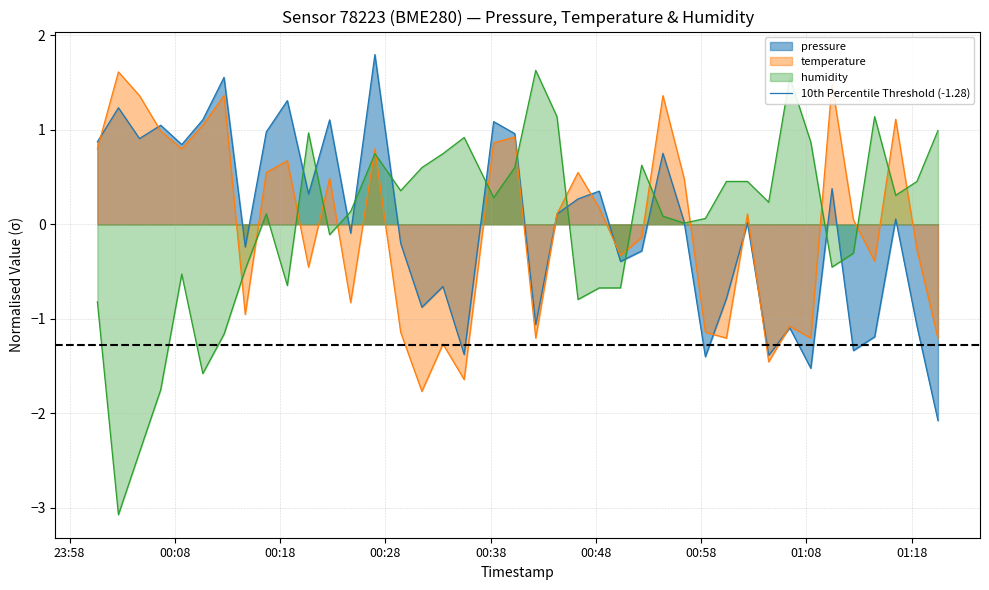

Reading left to right, extract all data points from this chart.

pressure: 2023-12-20T00:00:38=0.9	2023-12-20T00:02:38=1.2	2023-12-20T00:04:38=0.9	2023-12-20T00:06:39=1.0	2023-12-20T00:08:39=0.8	2023-12-20T00:10:39=1.1	2023-12-20T00:12:40=1.6	2023-12-20T00:14:41=-0.2	2023-12-20T00:16:41=1.0	2023-12-20T00:18:41=1.3	2023-12-20T00:20:42=0.3	2023-12-20T00:22:42=1.1	2023-12-20T00:24:42=-0.1	2023-12-20T00:27:00=1.8	2023-12-20T00:29:27=-0.2	2023-12-20T00:31:28=-0.9	2023-12-20T00:33:28=-0.7	2023-12-20T00:35:29=-1.4	2023-12-20T00:38:17=1.1	2023-12-20T00:40:17=1.0	2023-12-20T00:42:17=-1.1	2023-12-20T00:44:18=0.1	2023-12-20T00:46:18=0.3	2023-12-20T00:48:19=0.4	2023-12-20T00:50:20=-0.4	2023-12-20T00:52:21=-0.3	2023-12-20T00:54:22=0.8	2023-12-20T00:56:23=0.0	2023-12-20T00:58:24=-1.4	2023-12-20T01:00:24=-0.8	2023-12-20T01:02:24=0.0	2023-12-20T01:04:25=-1.4	2023-12-20T01:06:25=-1.1	2023-12-20T01:08:25=-1.5	2023-12-20T01:10:26=0.4	2023-12-20T01:12:28=-1.3	2023-12-20T01:14:29=-1.2	2023-12-20T01:16:29=0.1	2023-12-20T01:18:30=-1.1	2023-12-20T01:20:30=-2.1
temperature: 2023-12-20T00:00:38=0.8	2023-12-20T00:02:38=1.6	2023-12-20T00:04:38=1.4	2023-12-20T00:06:39=1.0	2023-12-20T00:08:39=0.8	2023-12-20T00:10:39=1.0	2023-12-20T00:12:40=1.4	2023-12-20T00:14:41=-1.0	2023-12-20T00:16:41=0.5	2023-12-20T00:18:41=0.7	2023-12-20T00:20:42=-0.5	2023-12-20T00:22:42=0.5	2023-12-20T00:24:42=-0.8	2023-12-20T00:27:00=0.8	2023-12-20T00:29:27=-1.1	2023-12-20T00:31:28=-1.8	2023-12-20T00:33:28=-1.3	2023-12-20T00:35:29=-1.6	2023-12-20T00:38:17=0.9	2023-12-20T00:40:17=0.9	2023-12-20T00:42:17=-1.2	2023-12-20T00:44:18=0.1	2023-12-20T00:46:18=0.5	2023-12-20T00:48:19=0.2	2023-12-20T00:50:20=-0.3	2023-12-20T00:52:21=-0.1	2023-12-20T00:54:22=1.4	2023-12-20T00:56:23=0.5	2023-12-20T00:58:24=-1.1	2023-12-20T01:00:24=-1.2	2023-12-20T01:02:24=0.1	2023-12-20T01:04:25=-1.5	2023-12-20T01:06:25=-1.1	2023-12-20T01:08:25=-1.2	2023-12-20T01:10:26=1.5	2023-12-20T01:12:28=0.0	2023-12-20T01:14:29=-0.4	2023-12-20T01:16:29=1.1	2023-12-20T01:18:30=-0.3	2023-12-20T01:20:30=-1.2
humidity: 2023-12-20T00:00:38=-0.8	2023-12-20T00:02:38=-3.1	2023-12-20T00:04:38=-2.4	2023-12-20T00:06:39=-1.7	2023-12-20T00:08:39=-0.5	2023-12-20T00:10:39=-1.6	2023-12-20T00:12:40=-1.2	2023-12-20T00:14:41=-0.5	2023-12-20T00:16:41=0.1	2023-12-20T00:18:41=-0.6	2023-12-20T00:20:42=1.0	2023-12-20T00:22:42=-0.1	2023-12-20T00:24:42=0.1	2023-12-20T00:27:00=0.7	2023-12-20T00:29:27=0.4	2023-12-20T00:31:28=0.6	2023-12-20T00:33:28=0.7	2023-12-20T00:35:29=0.9	2023-12-20T00:38:17=0.3	2023-12-20T00:40:17=0.6	2023-12-20T00:42:17=1.6	2023-12-20T00:44:18=1.1	2023-12-20T00:46:18=-0.8	2023-12-20T00:48:19=-0.7	2023-12-20T00:50:20=-0.7	2023-12-20T00:52:21=0.6	2023-12-20T00:54:22=0.1	2023-12-20T00:56:23=0.0	2023-12-20T00:58:24=0.1	2023-12-20T01:00:24=0.5	2023-12-20T01:02:24=0.5	2023-12-20T01:04:25=0.2	2023-12-20T01:06:25=1.6	2023-12-20T01:08:25=0.9	2023-12-20T01:10:26=-0.5	2023-12-20T01:12:28=-0.3	2023-12-20T01:14:29=1.1	2023-12-20T01:16:29=0.3	2023-12-20T01:18:30=0.5	2023-12-20T01:20:30=1.0